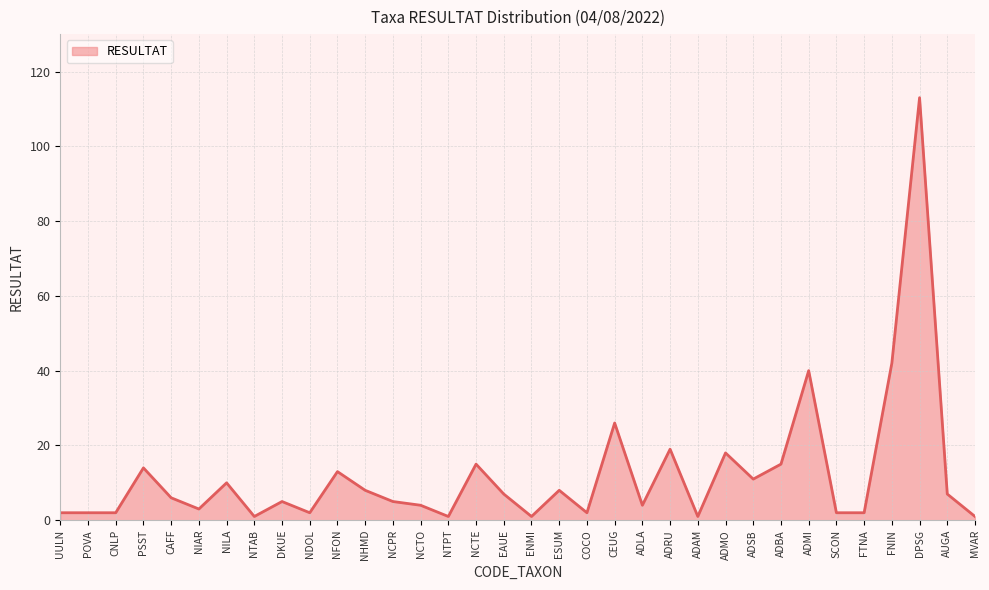

Which category has the highest value across all series?

DPSG